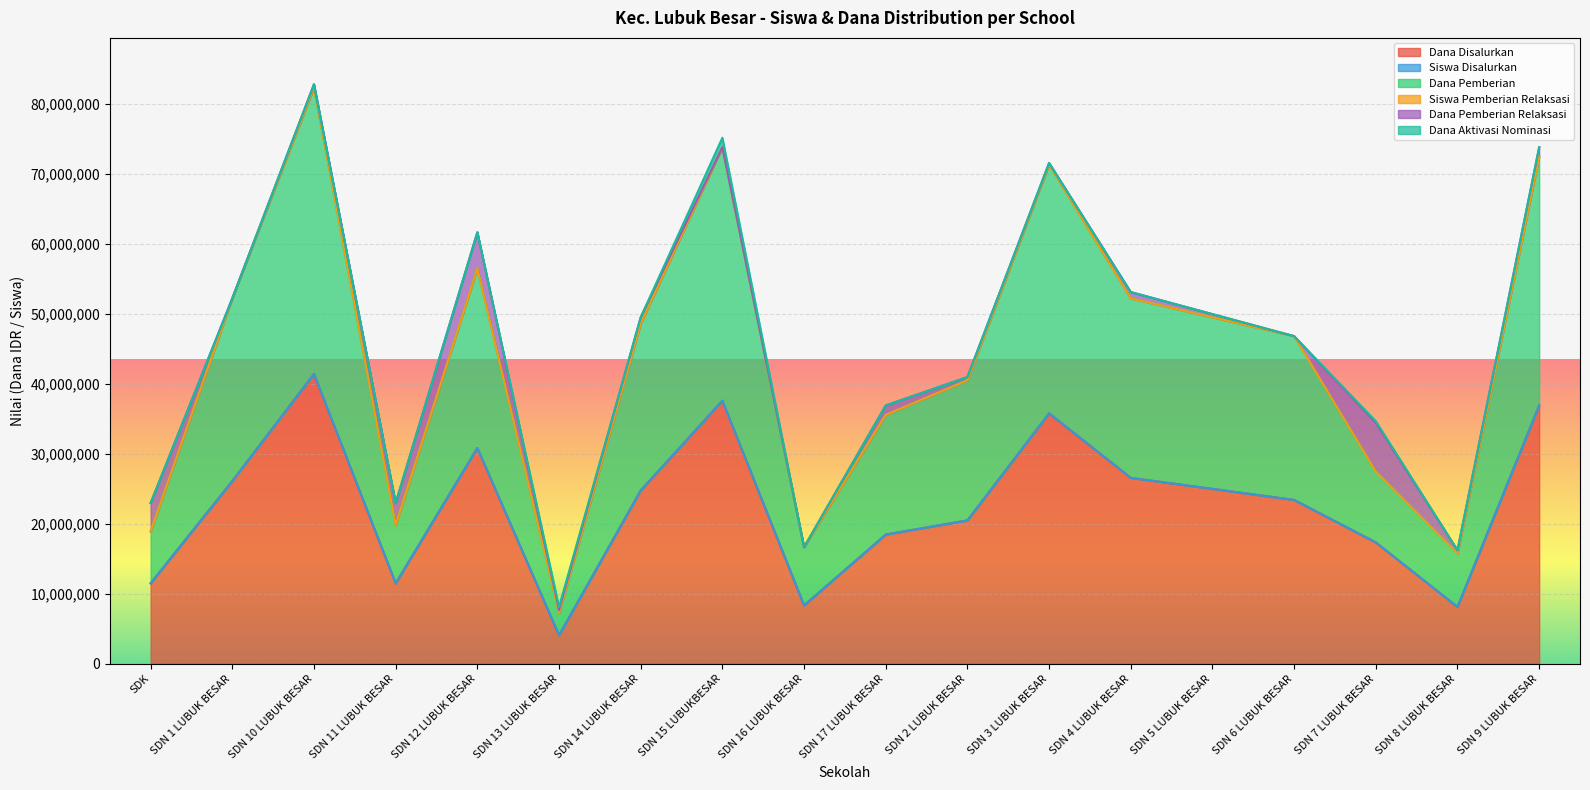

Is it true that Dana Disalurkan equals 37575000 at SDN 15 LUBUKBESAR?

True